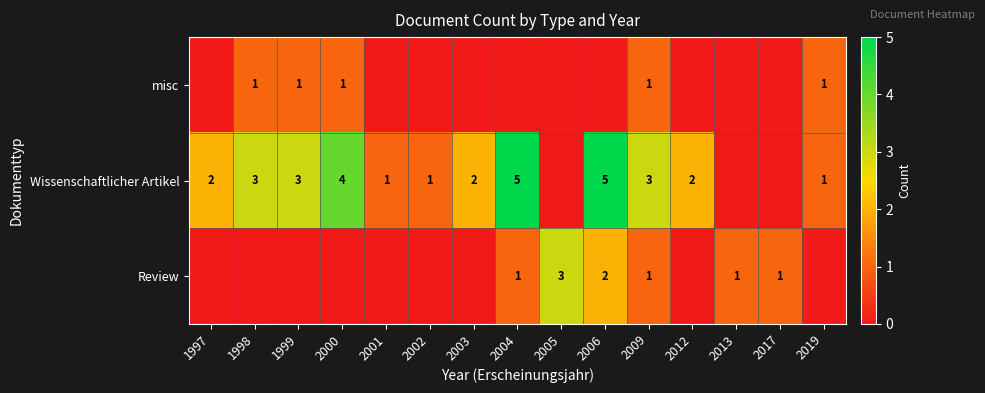

True or false: Wissenschaftlicher Artikel has a value of 3 at 1997.

False